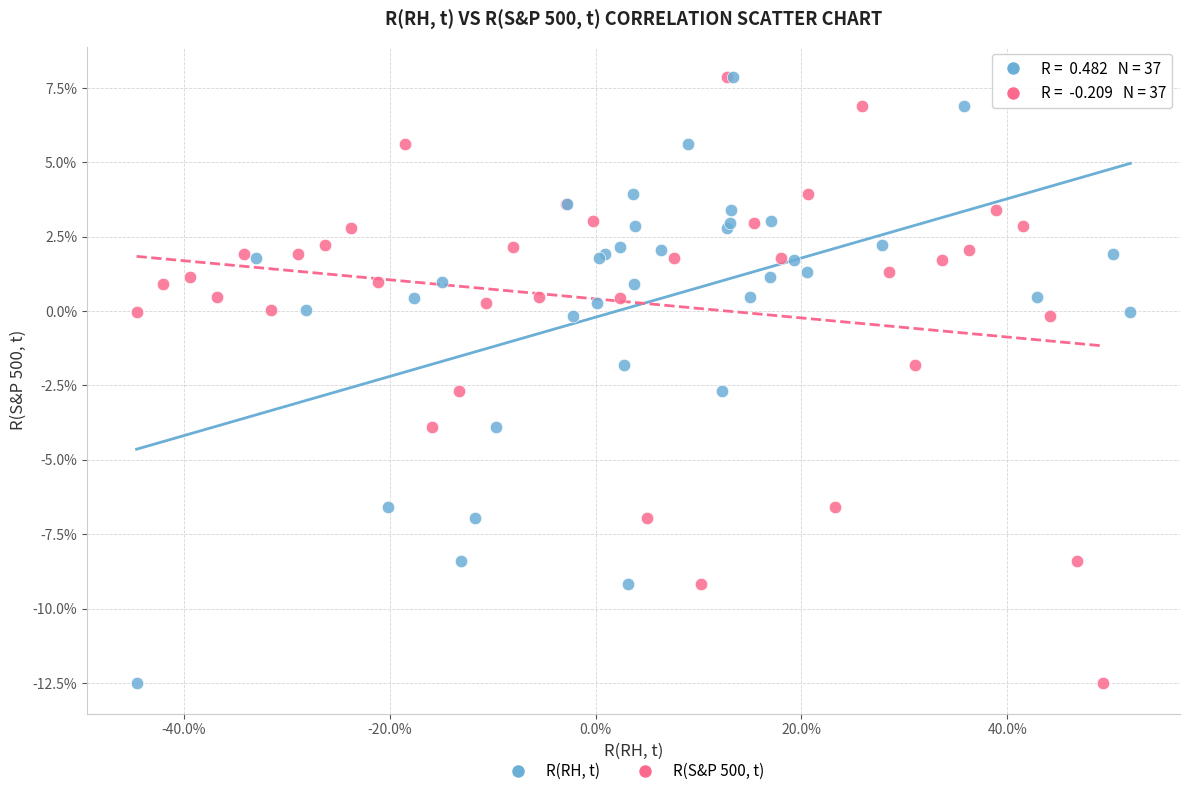

What are all the series names shown in the legend?

R(RH, t), R(S&P 500, t)